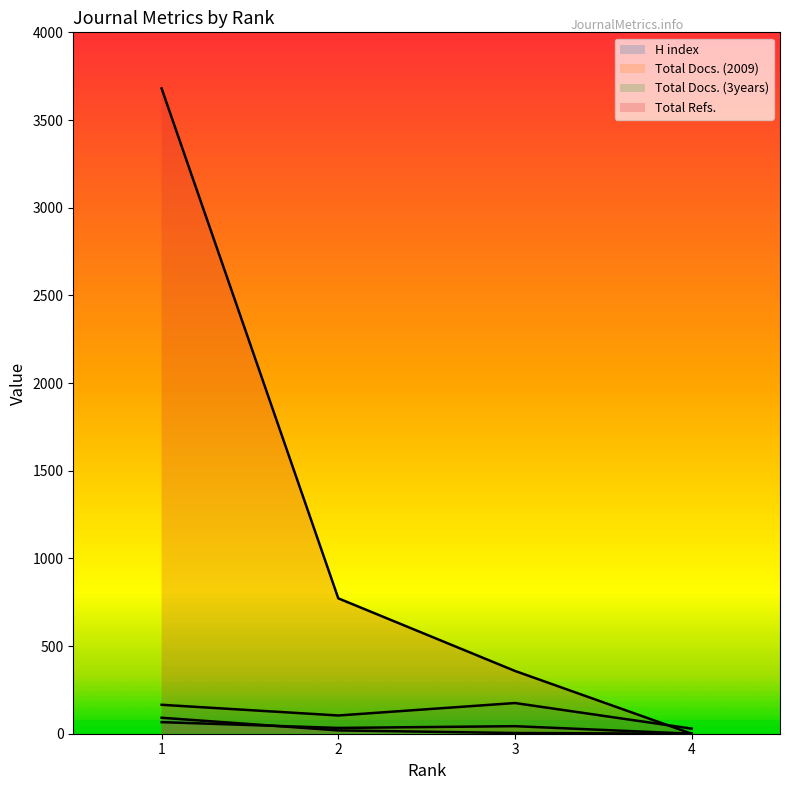

Which series has the widest spread of values?

Total Refs.